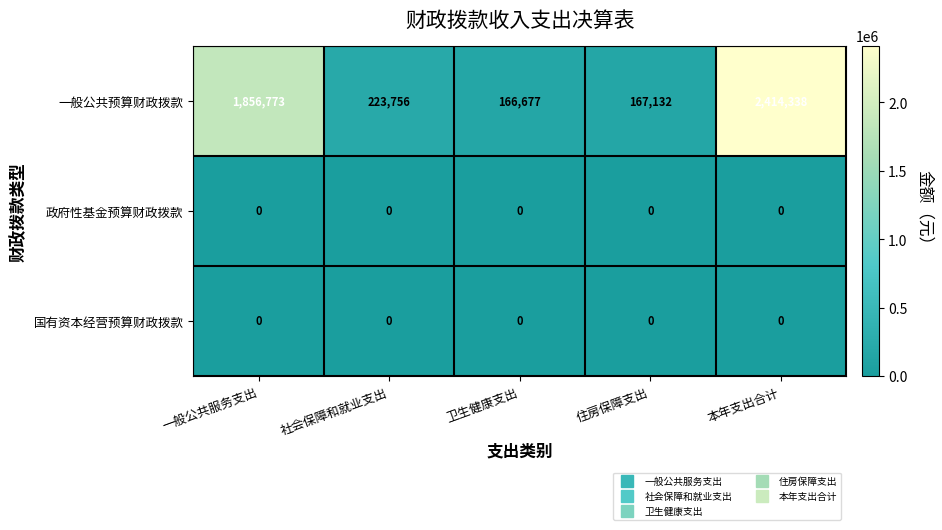

At which category does the chart reach its peak across all series?

本年支出合计